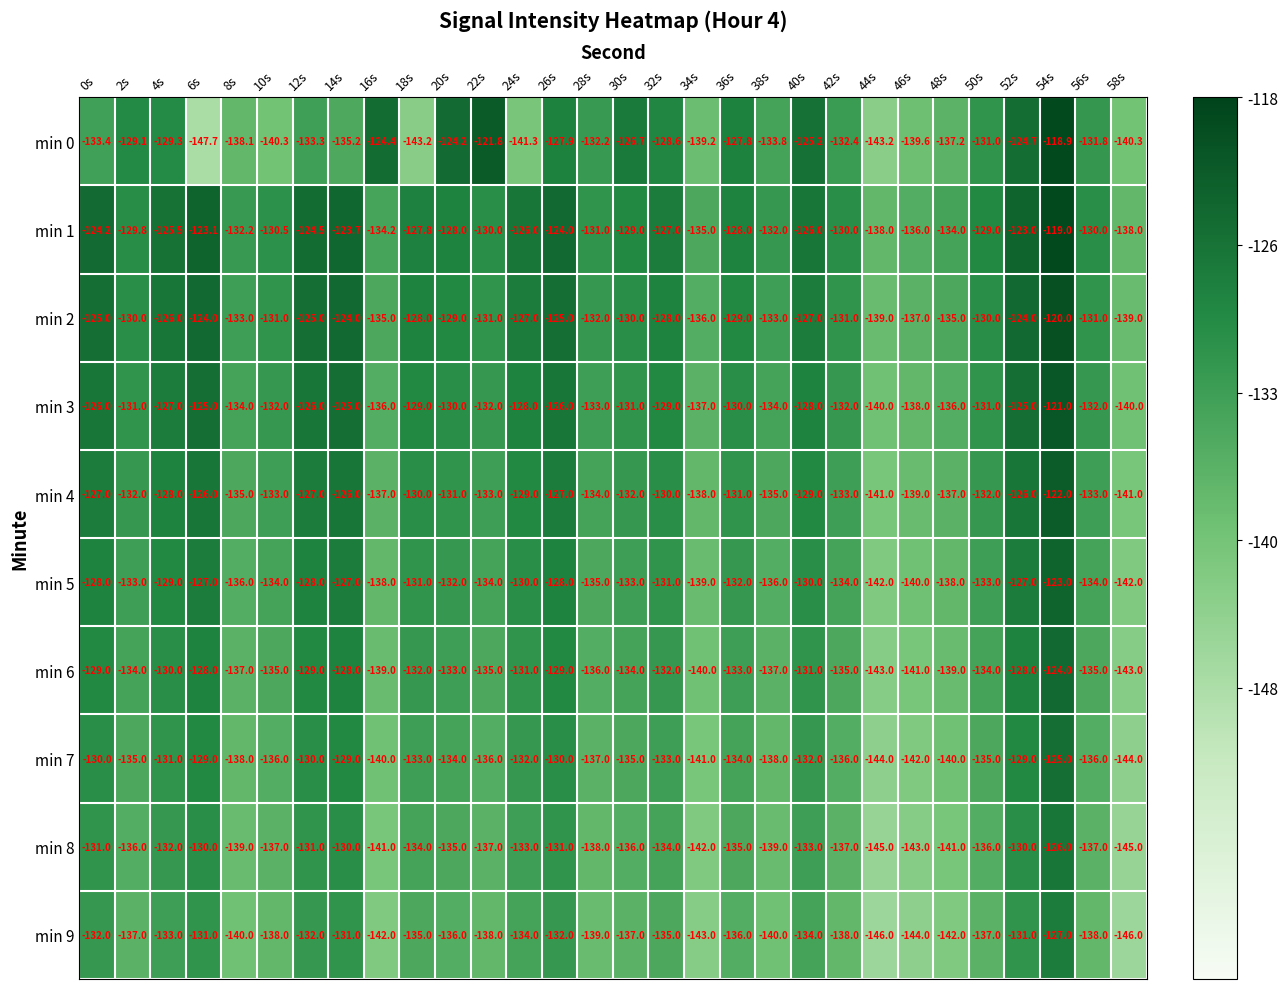

Which label corresponds to the smallest value in the chart?

6s